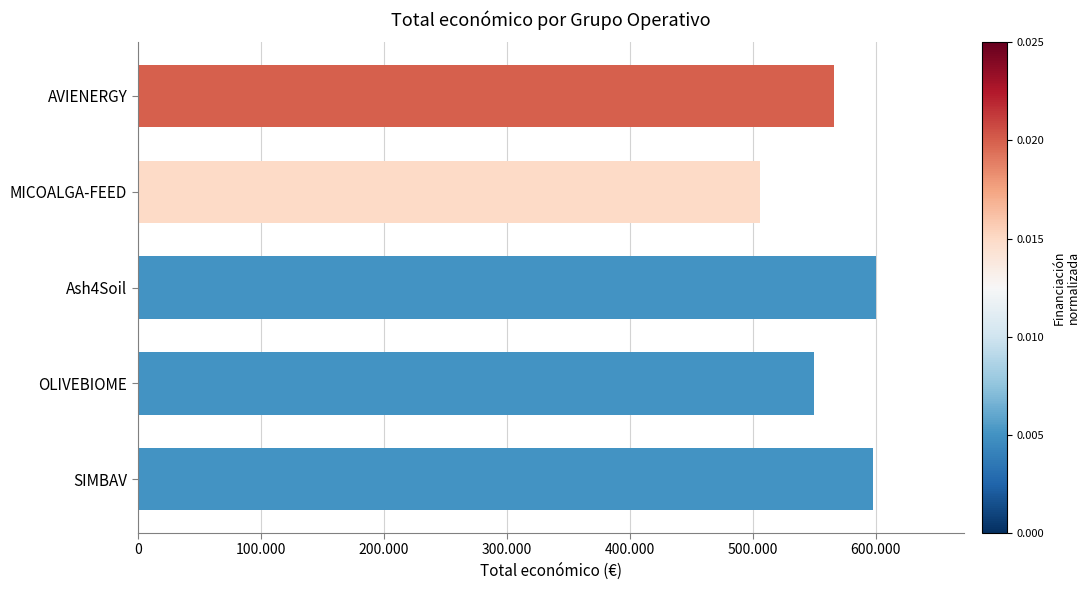

What is the average value?

563831